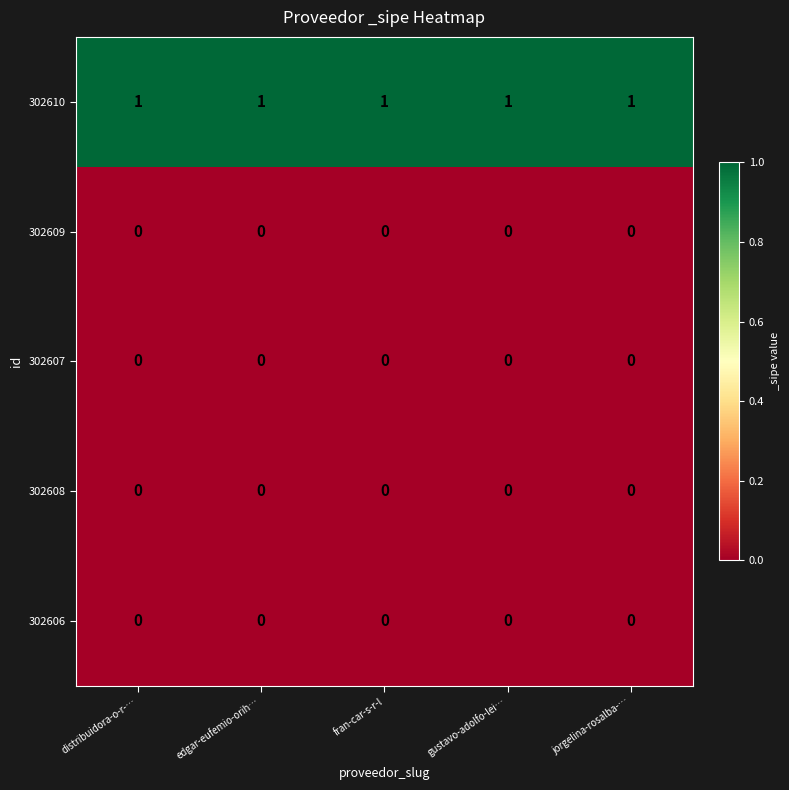

Is it true that 302610 equals 1 at jorgelina-rosalba-…?

True